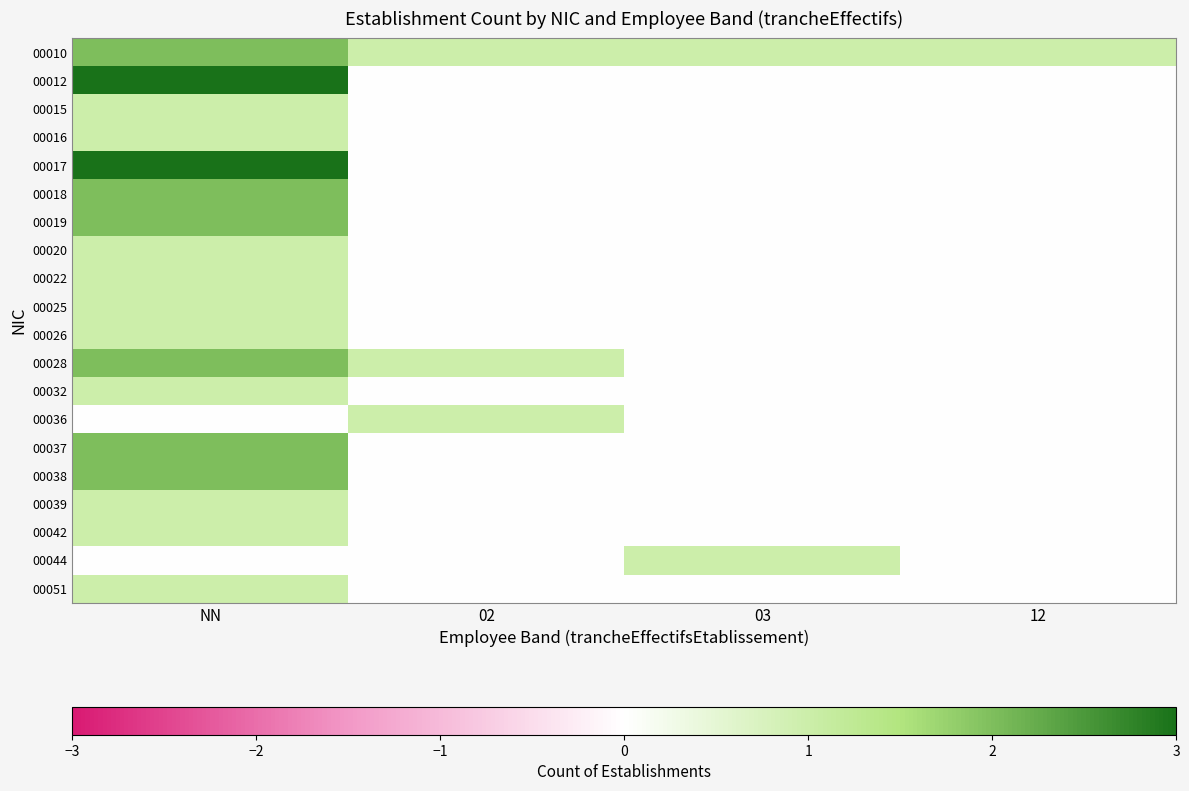

Reading right to left, what are all the values shown in this chart?

00010: 12=1	03=1	02=1	NN=2
00012: 12=0	03=0	02=0	NN=3
00015: 12=0	03=0	02=0	NN=1
00016: 12=0	03=0	02=0	NN=1
00017: 12=0	03=0	02=0	NN=3
00018: 12=0	03=0	02=0	NN=2
00019: 12=0	03=0	02=0	NN=2
00020: 12=0	03=0	02=0	NN=1
00022: 12=0	03=0	02=0	NN=1
00025: 12=0	03=0	02=0	NN=1
00026: 12=0	03=0	02=0	NN=1
00028: 12=0	03=0	02=1	NN=2
00032: 12=0	03=0	02=0	NN=1
00036: 12=0	03=0	02=1	NN=0
00037: 12=0	03=0	02=0	NN=2
00038: 12=0	03=0	02=0	NN=2
00039: 12=0	03=0	02=0	NN=1
00042: 12=0	03=0	02=0	NN=1
00044: 12=0	03=1	02=0	NN=0
00051: 12=0	03=0	02=0	NN=1